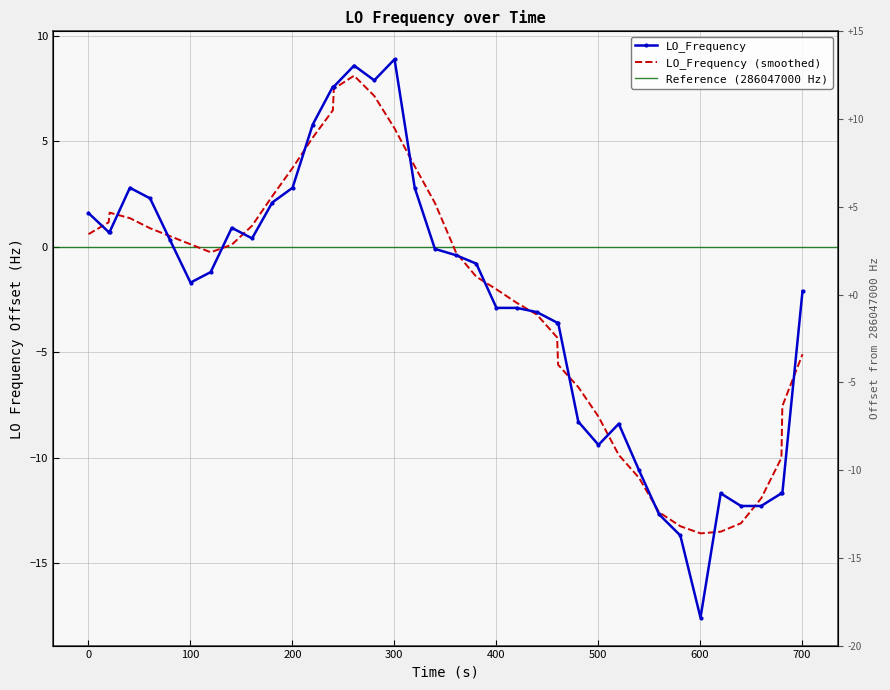

Is this an area chart (filled region under the line)?

No